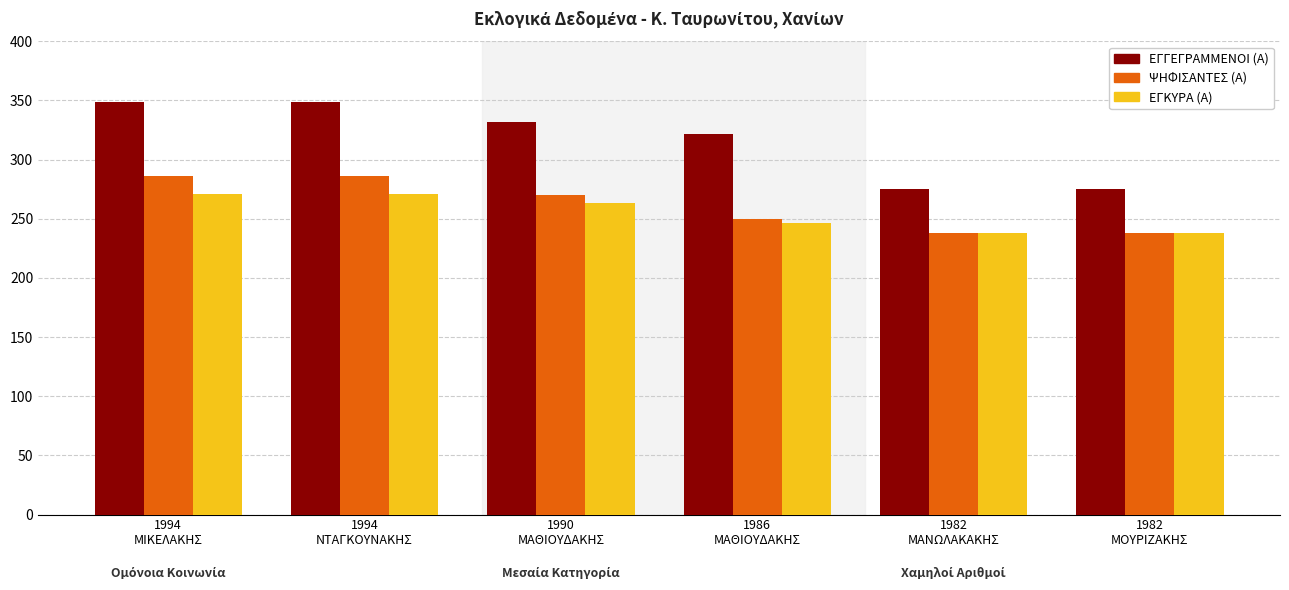

What is the smallest value displayed?

238